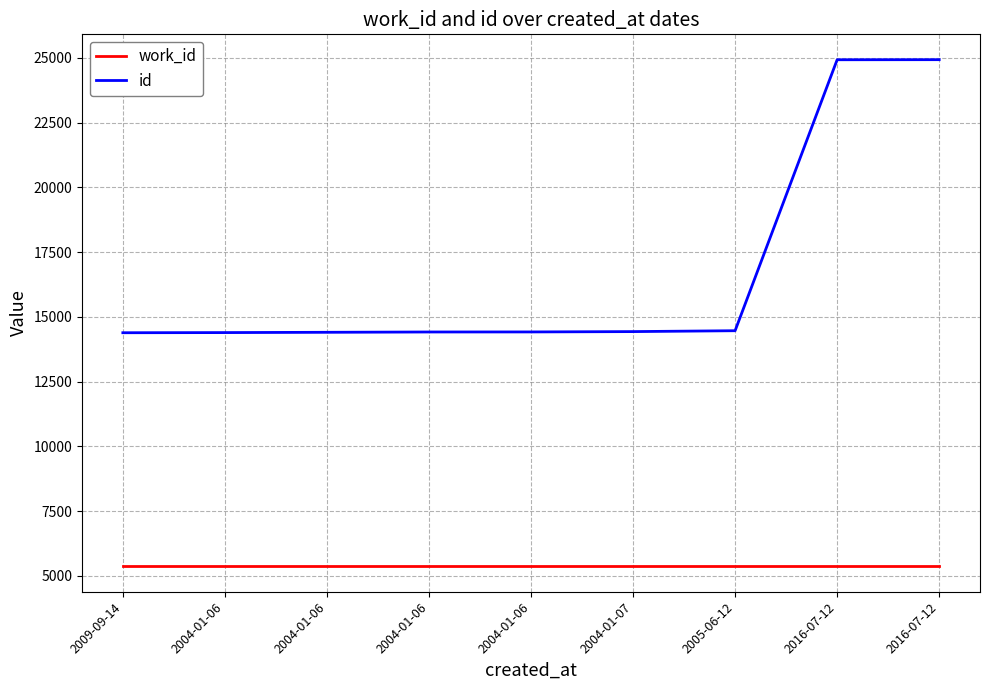

What is the value of the work_id point at the 9th from the left?

5366